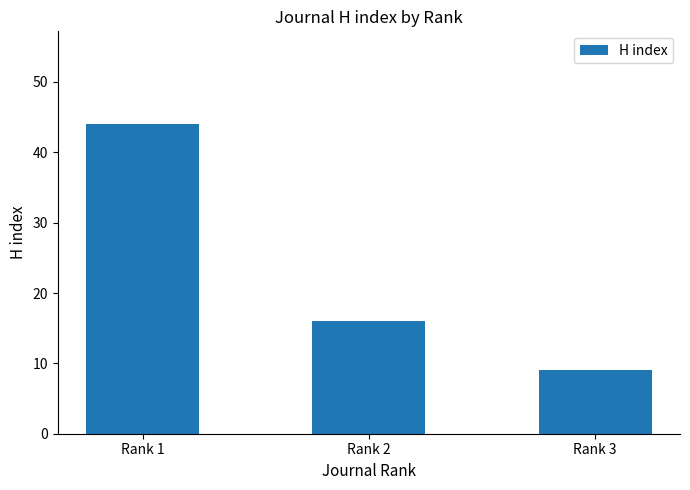

True or false: the data shows 44 at Rank 1.

True